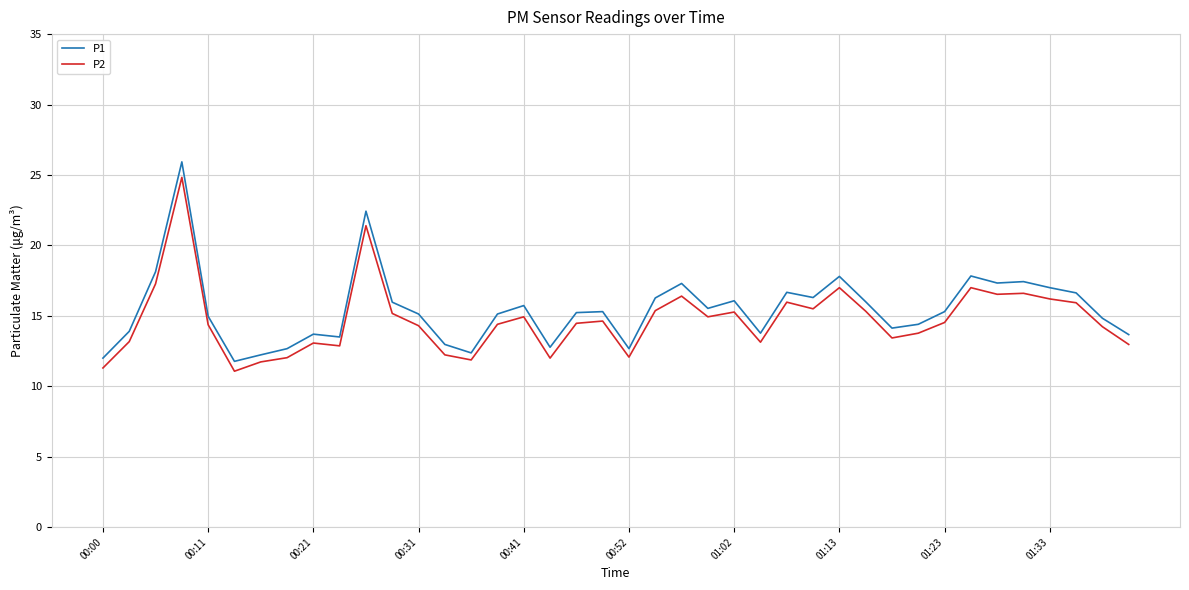

Which series has the widest spread of values?

P1